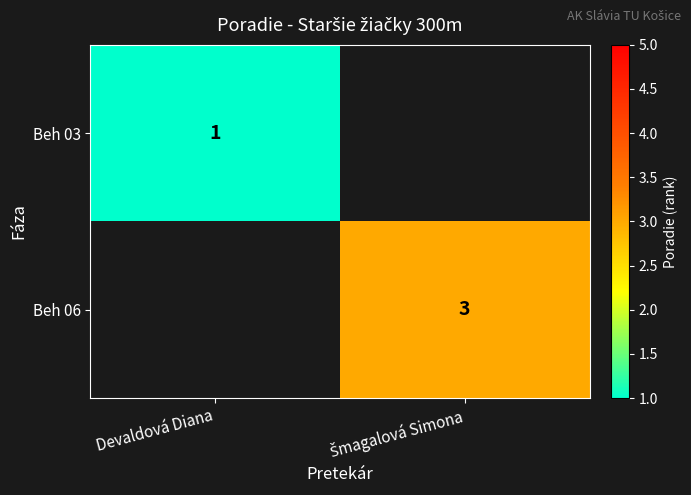

The value of Beh 03 at Devaldová Diana is 2. True or false?

False